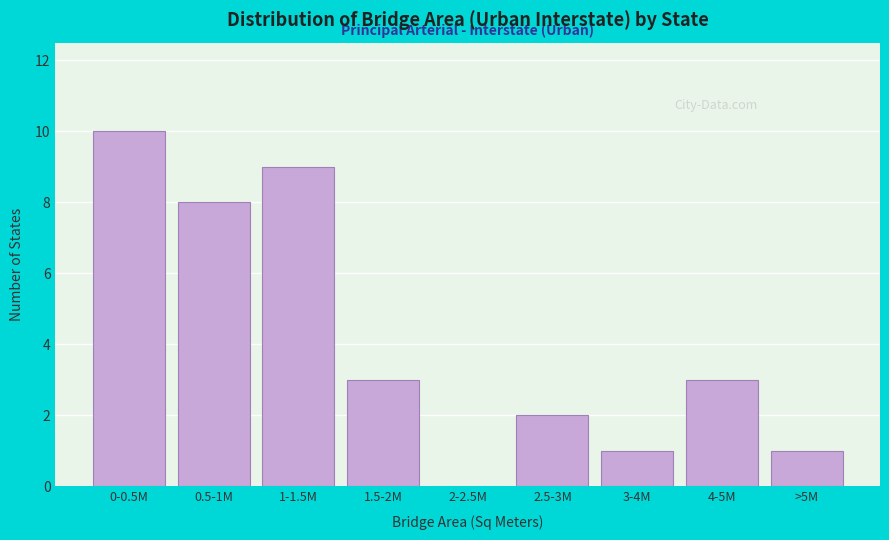

Reading left to right, list all the values displayed in this chart.

0-0.5M=10	0.5-1M=8	1-1.5M=9	1.5-2M=3	2-2.5M=0	2.5-3M=2	3-4M=1	4-5M=3	>5M=1